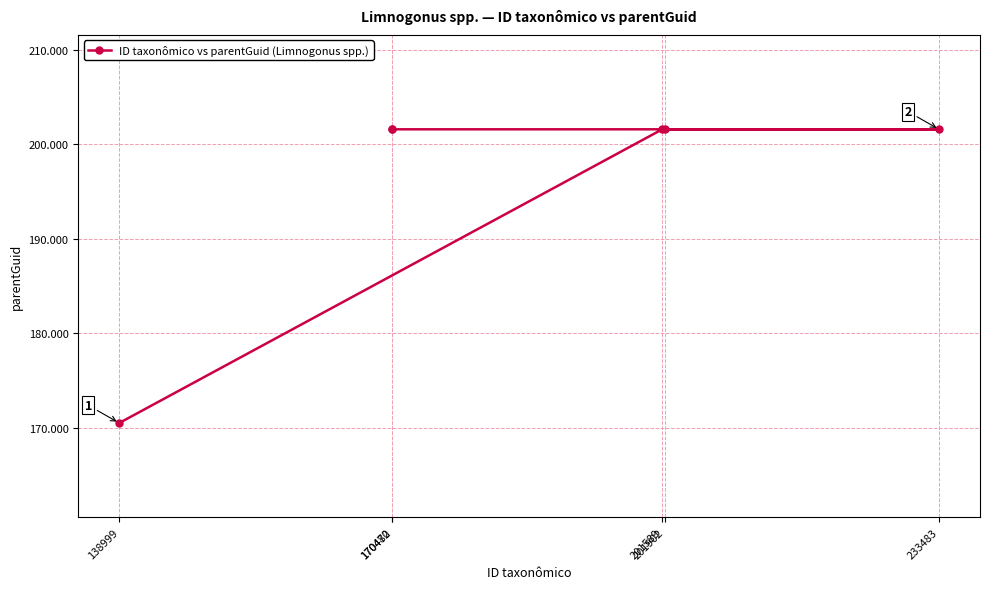

At which category does the chart reach its peak across all series?

201589